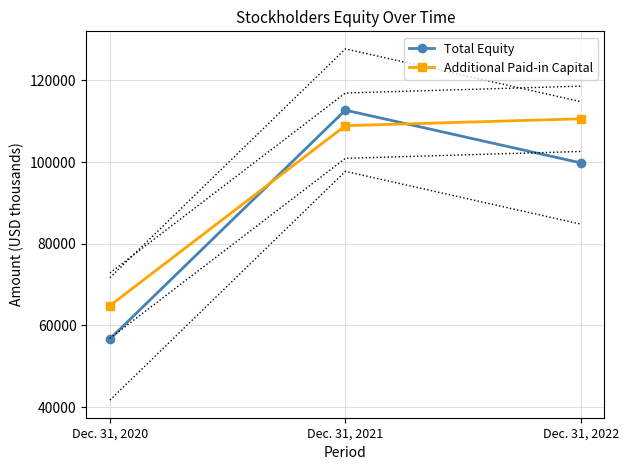

How many values in the Total Equity series exceed 99791?

1